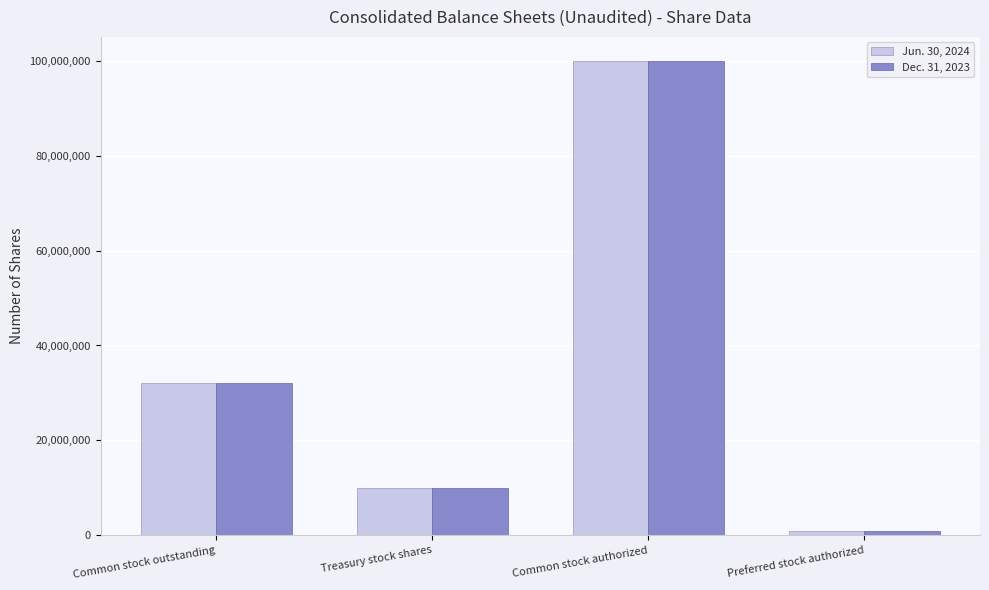

At which label does Jun. 30, 2024 reach its minimum?

Preferred stock authorized